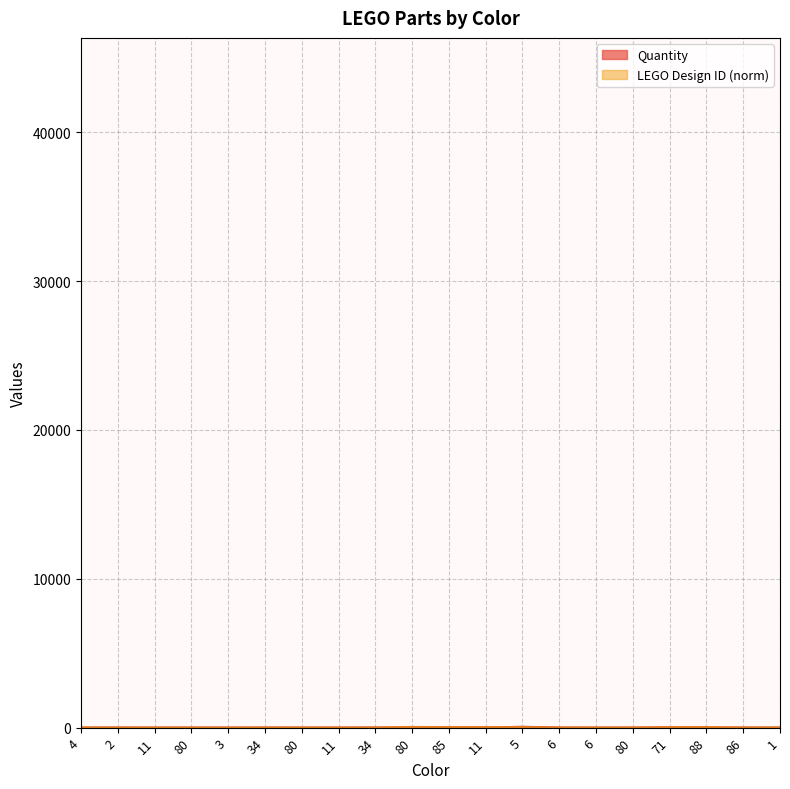

Where is Quantity nearest to the value 29?

71